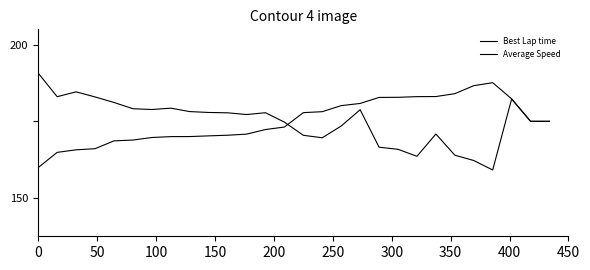

How many distinct data groups are displayed?

2